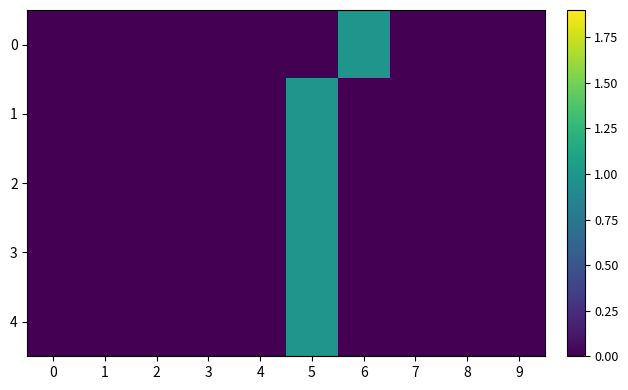

Reading left to right, transcribe all the data shown in this chart.

0: 0=0.0	1=0.0	2=0.0	3=0.0	4=0.0	5=0.0	6=1.0	7=0.0	8=0.0	9=0.0
1: 0=0.0	1=0.0	2=0.0	3=0.0	4=0.0	5=1.0	6=0.0	7=0.0	8=0.0	9=0.0
2: 0=0.0	1=0.0	2=0.0	3=0.0	4=0.0	5=1.0	6=0.0	7=0.0	8=0.0	9=0.0
3: 0=0.0	1=0.0	2=0.0	3=0.0	4=0.0	5=1.0	6=0.0	7=0.0	8=0.0	9=0.0
4: 0=0.0	1=0.0	2=0.0	3=0.0	4=0.0	5=1.0	6=0.0	7=0.0	8=0.0	9=0.0